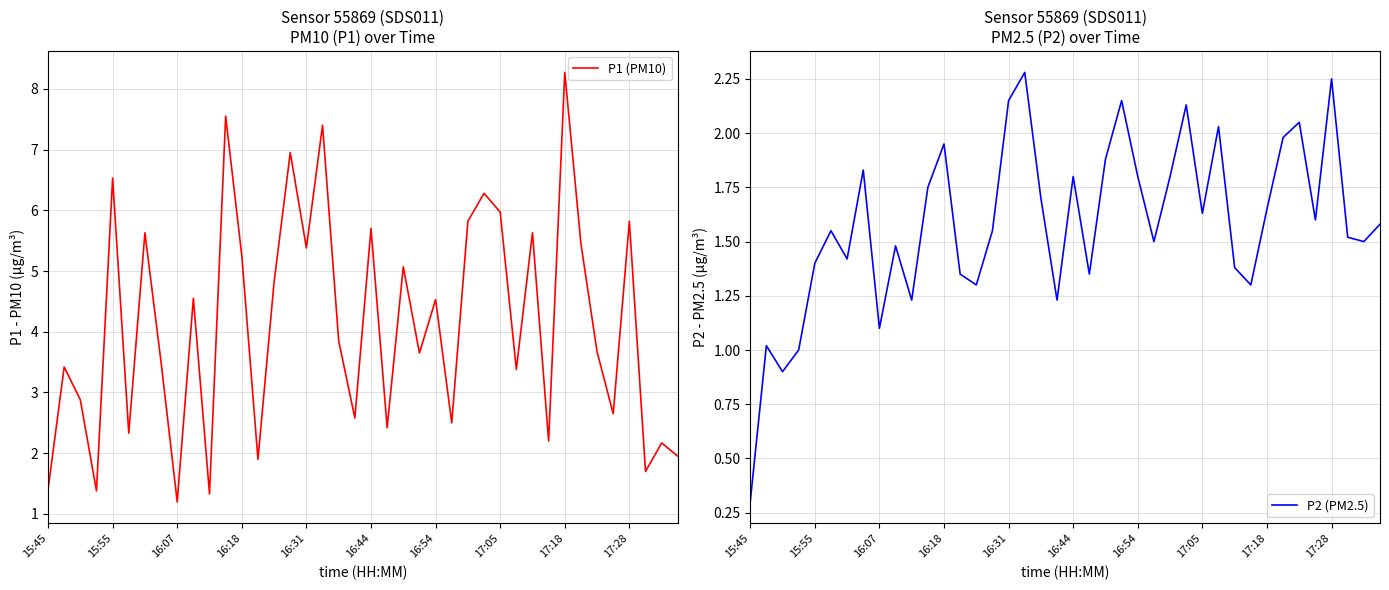

True or false: P1 (PM10) and P2 (PM2.5) intersect in this chart.

False